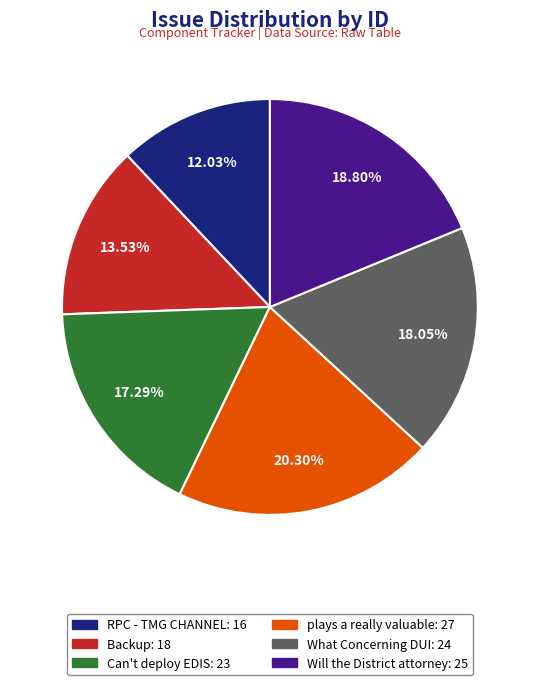

Is it true that Can't deploy EDIS is 17% of the pie?

True